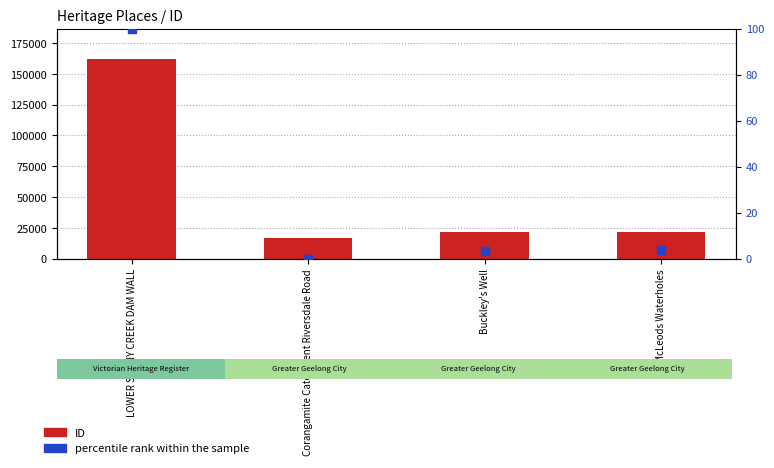

What are all the series names shown in the legend?

ID, percentile rank within the sample